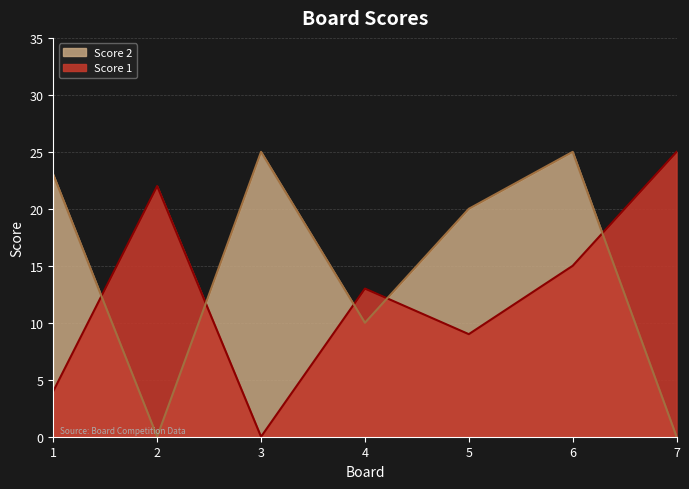

List the series in order of their peak value, highest first.

Score 1, Score 2